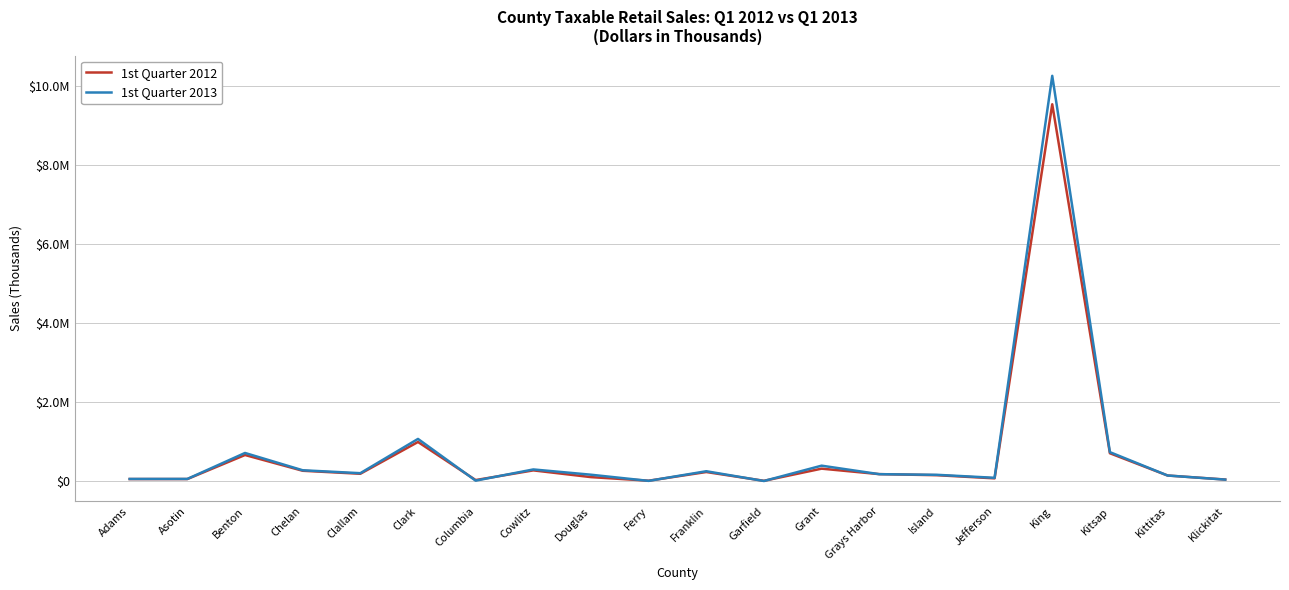

Between Grant and Kittitas, which is larger?

Grant